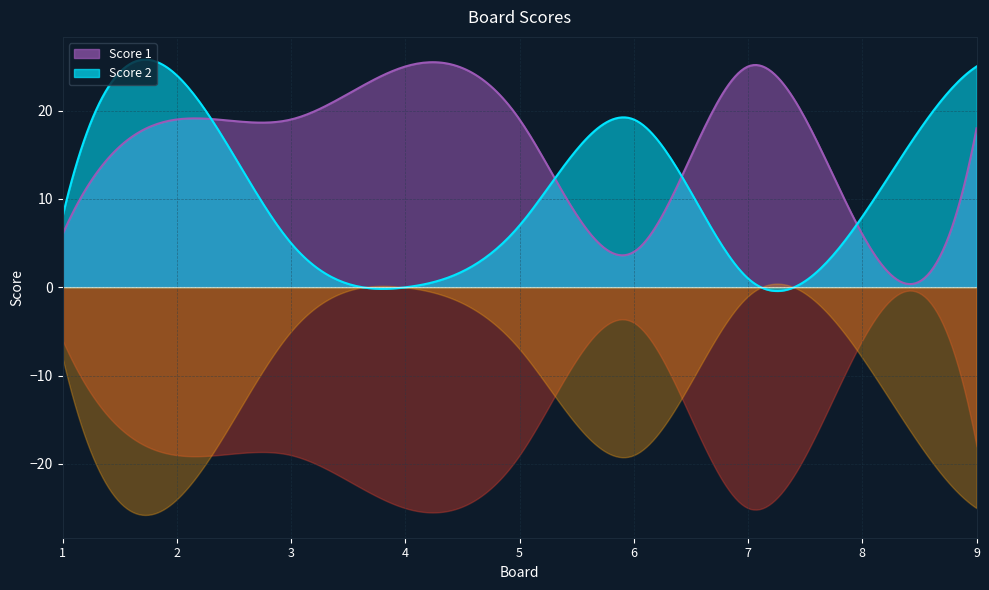

Which series has the widest spread of values?

Score 2